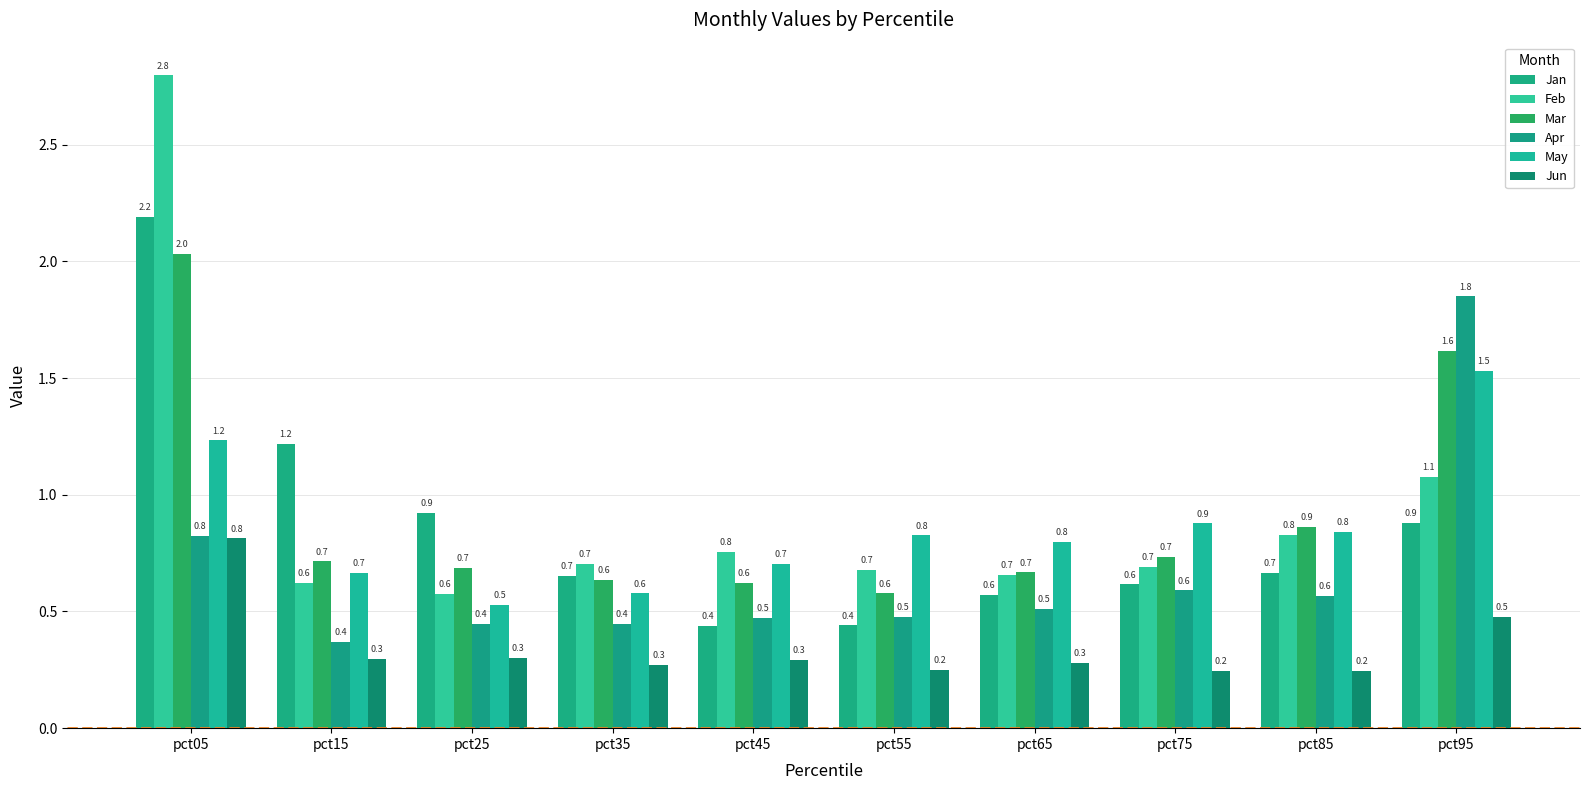

Reading right to left, extract all data points from this chart.

Jan: pct95=0.9	pct85=0.7	pct75=0.6	pct65=0.6	pct55=0.4	pct45=0.4	pct35=0.7	pct25=0.9	pct15=1.2	pct05=2.2
Feb: pct95=1.1	pct85=0.8	pct75=0.7	pct65=0.7	pct55=0.7	pct45=0.8	pct35=0.7	pct25=0.6	pct15=0.6	pct05=2.8
Mar: pct95=1.6	pct85=0.9	pct75=0.7	pct65=0.7	pct55=0.6	pct45=0.6	pct35=0.6	pct25=0.7	pct15=0.7	pct05=2.0
Apr: pct95=1.8	pct85=0.6	pct75=0.6	pct65=0.5	pct55=0.5	pct45=0.5	pct35=0.4	pct25=0.4	pct15=0.4	pct05=0.8
May: pct95=1.5	pct85=0.8	pct75=0.9	pct65=0.8	pct55=0.8	pct45=0.7	pct35=0.6	pct25=0.5	pct15=0.7	pct05=1.2
Jun: pct95=0.5	pct85=0.2	pct75=0.2	pct65=0.3	pct55=0.2	pct45=0.3	pct35=0.3	pct25=0.3	pct15=0.3	pct05=0.8